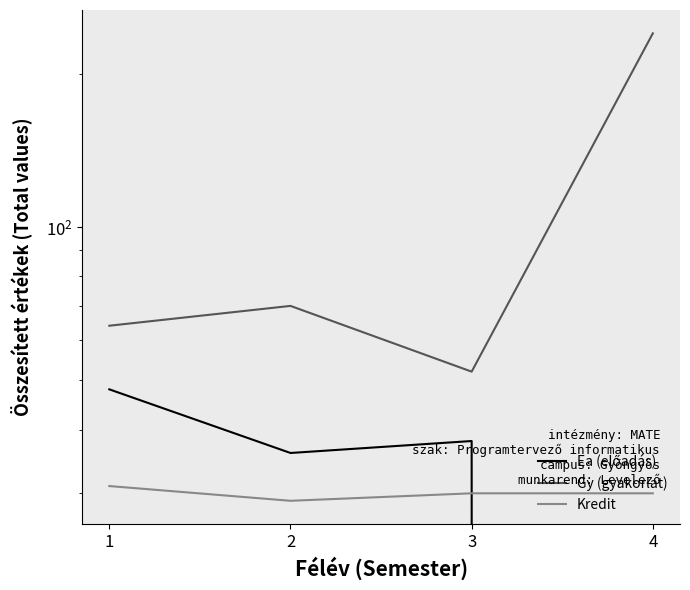

What is the total value across all series at 1?

143